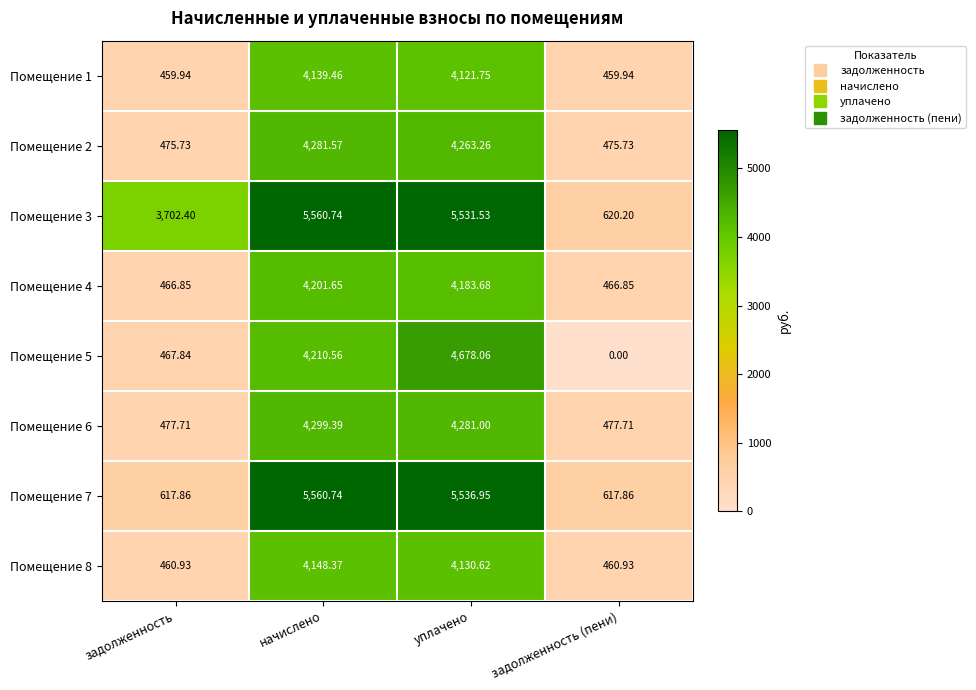

At how many categories does at least one series exceed 5010?

2